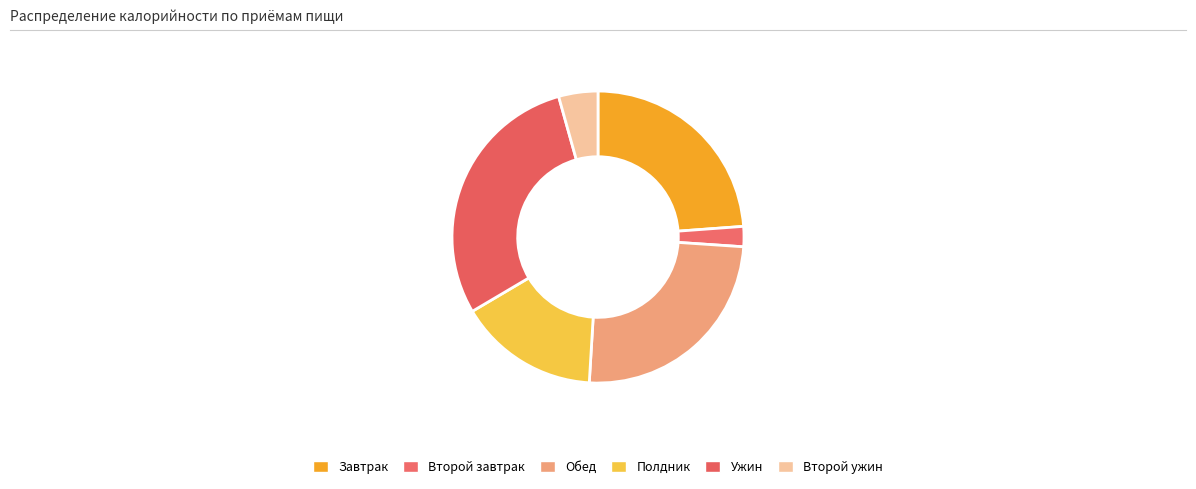

How many segments does this pie chart have?

6